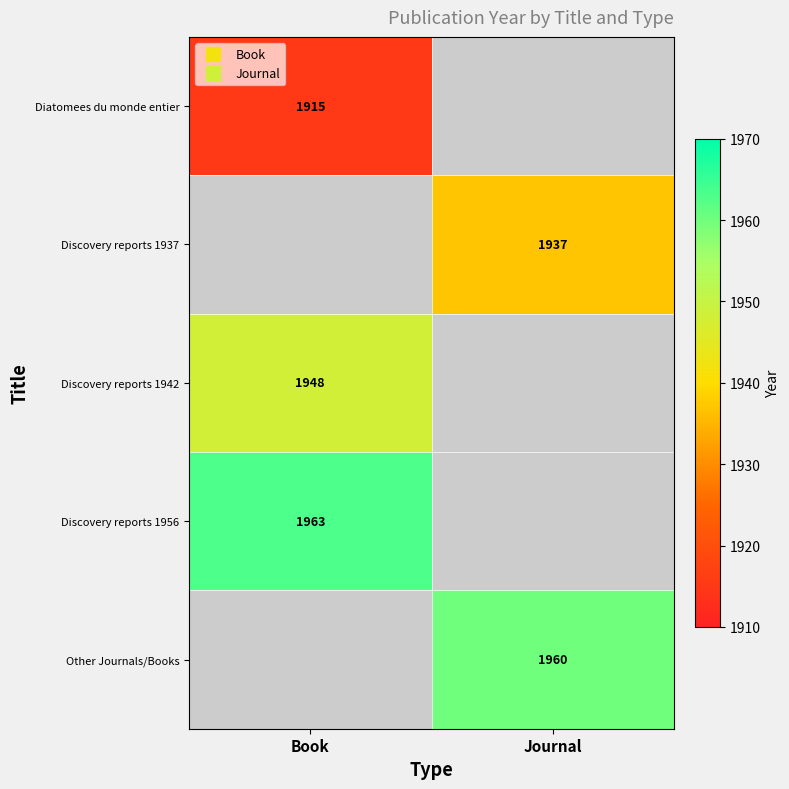

Is the value of Other Journals/Books at Book greater than the value of Discovery reports 1937 at Journal?

No